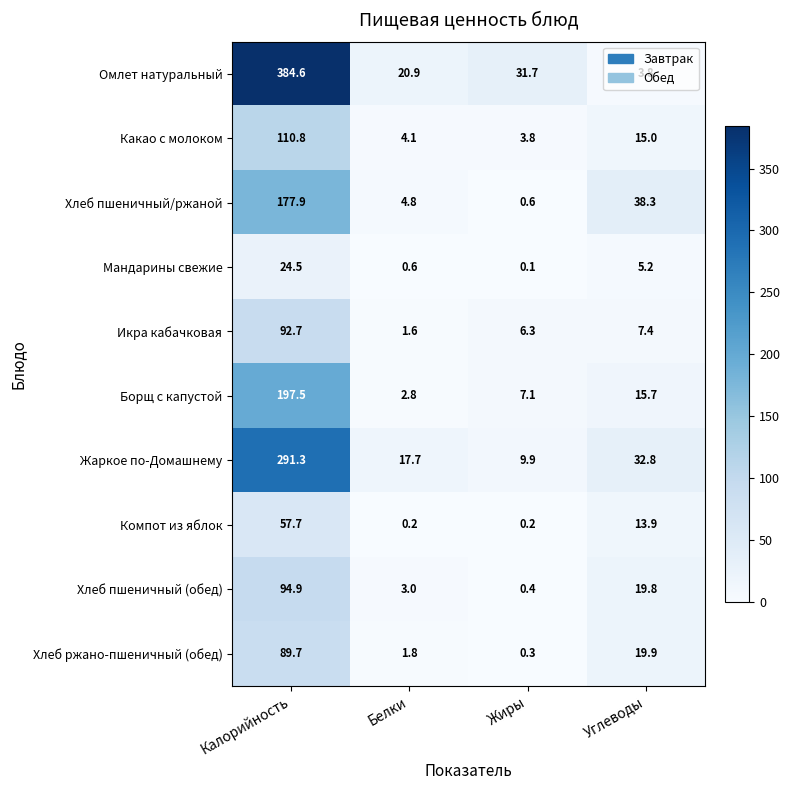

Is the value of Какао с молоком at Белки greater than the value of Хлеб пшеничный (обед) at Белки?

Yes